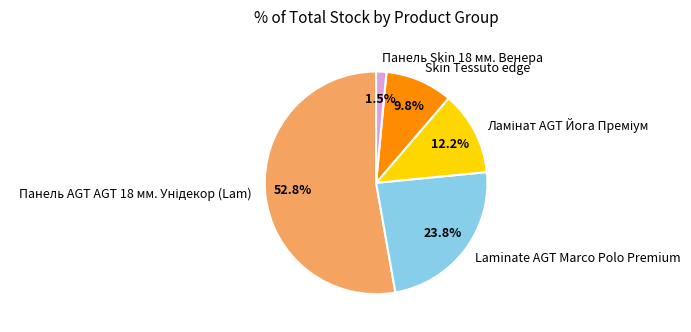

Is Skin Tessuto edge the majority of the pie?

No